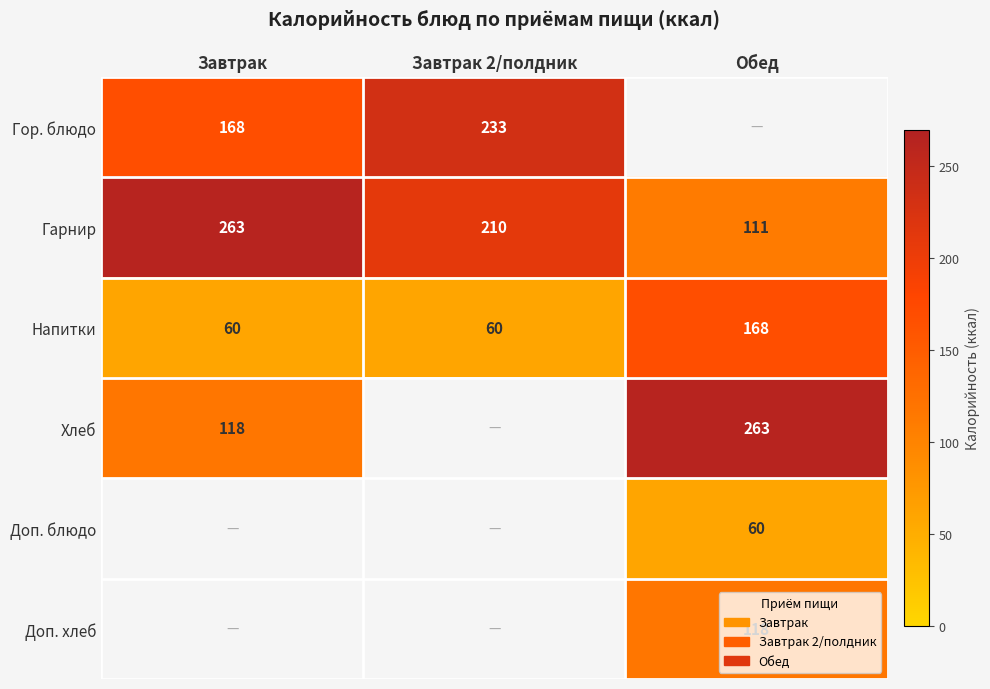

What is the maximum value for Напитки?

168